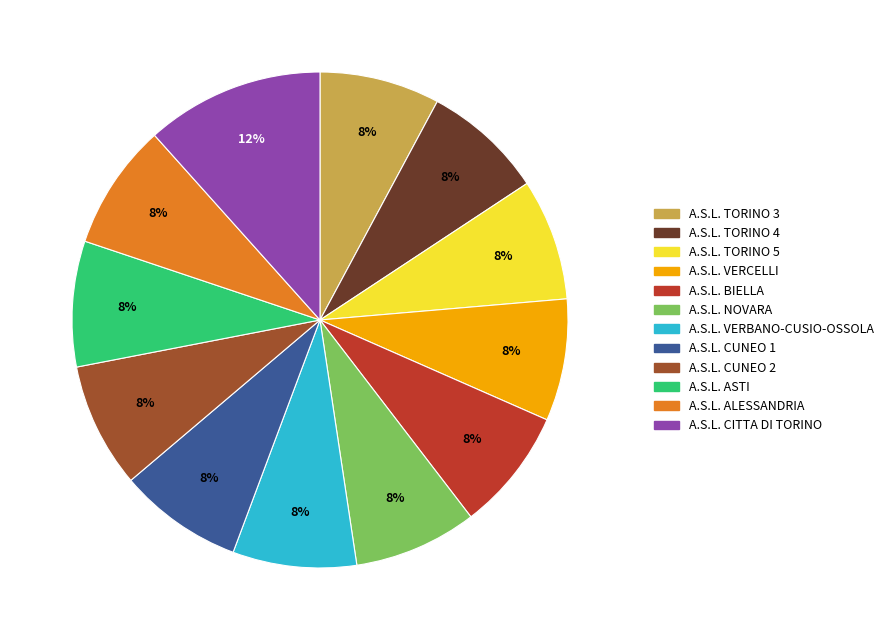

What is the largest slice in the pie chart?

A.S.L. CITTA DI TORINO